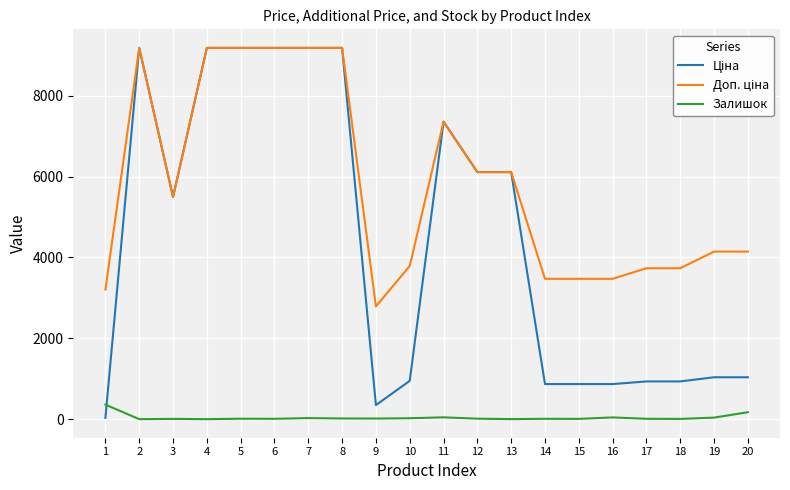

Is it true that Залишок equals 7.0 at 3?

True